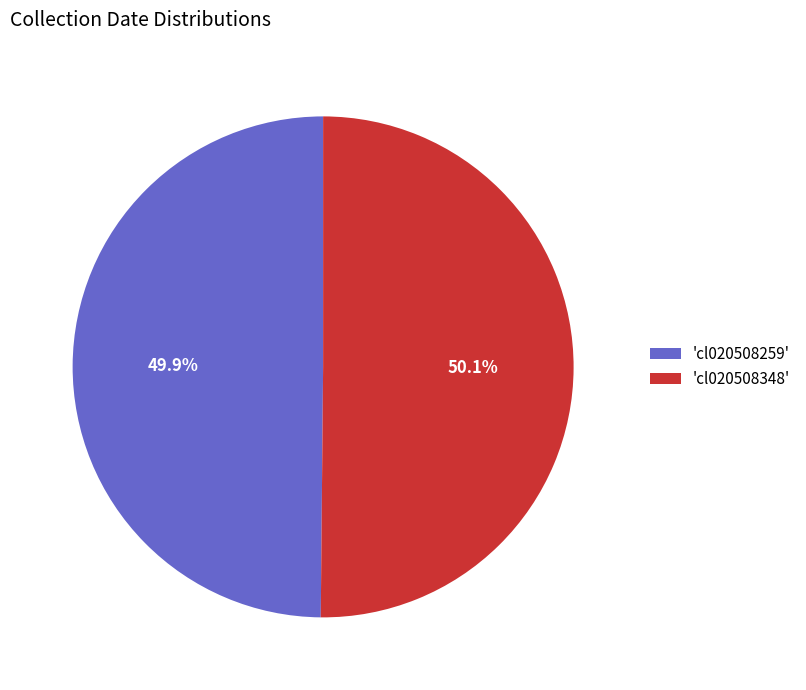

Is there a majority slice in this chart?

Yes